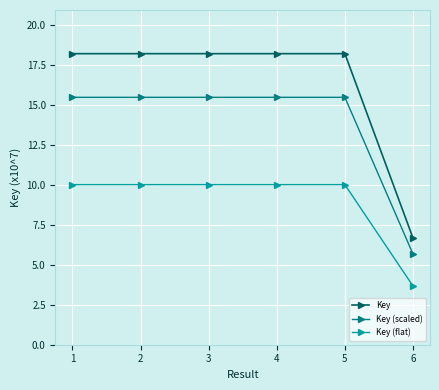

How many distinct data groups are displayed?

3